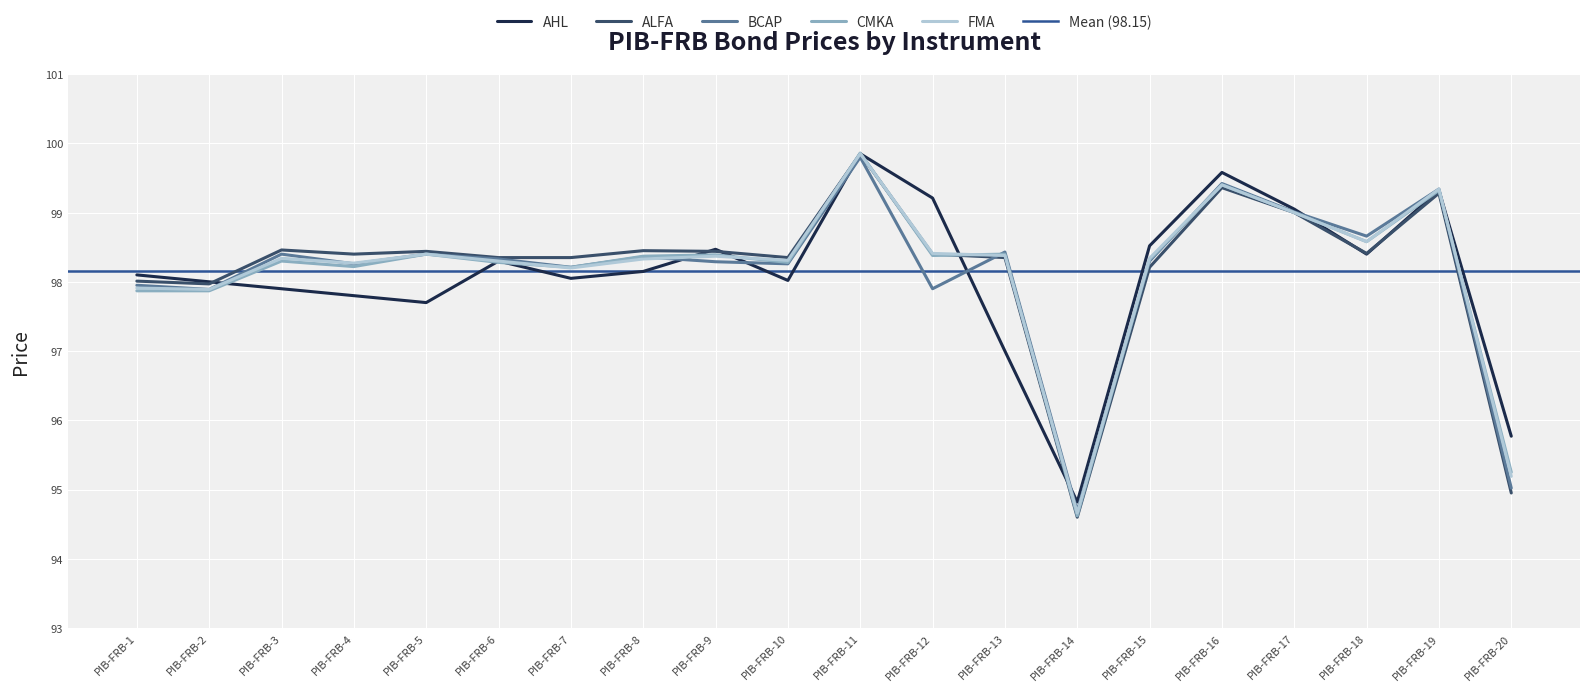

How many interior local valleys does the FMA series have?

6